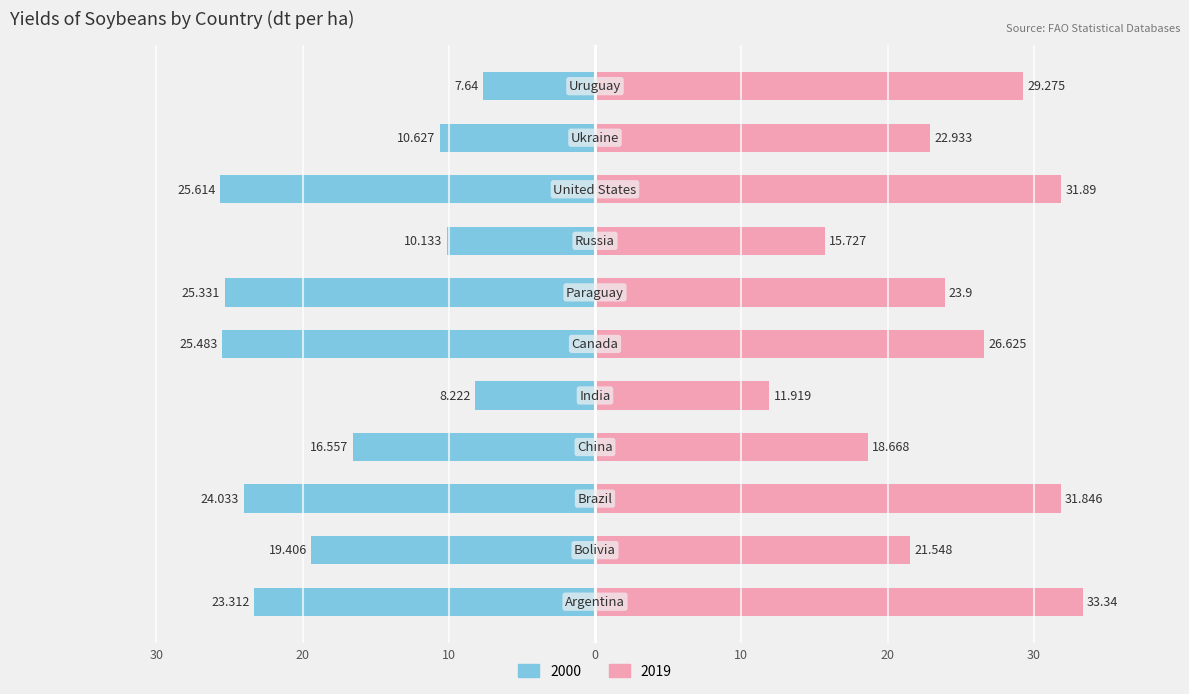

Reading left to right, list all the values displayed in this chart.

2000: -23.3	-19.4	-24.0	-16.6	-8.2	-25.5	-25.3	-10.1	-25.6	-10.6	-7.6
2019: 33.3	21.5	31.8	18.7	11.9	26.6	23.9	15.7	31.9	22.9	29.3